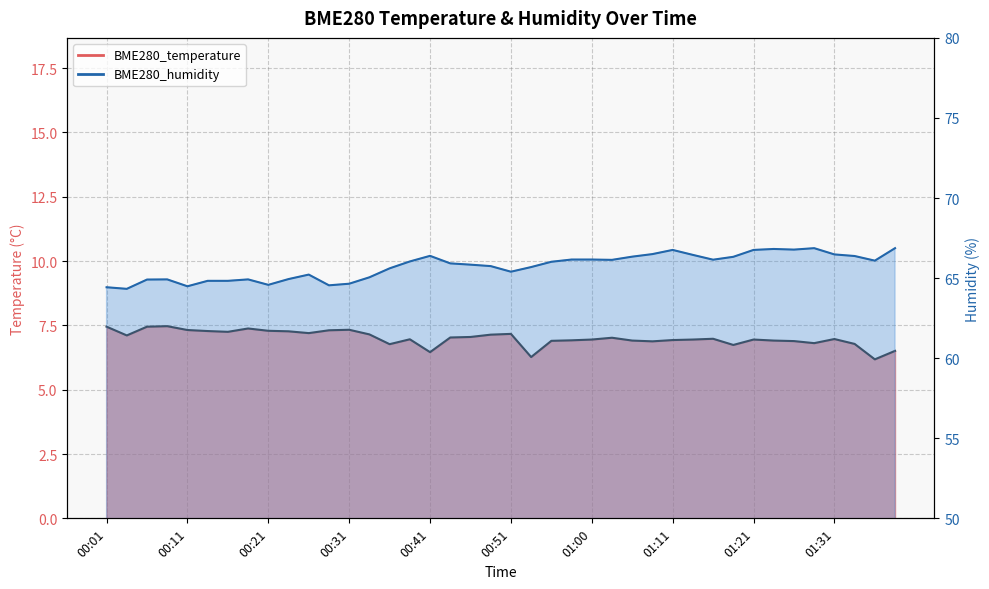

Rank the categories by BME280_humidity value from highest to lowest.

01:28, 01:38, 01:23, 01:26, 01:11, 01:21, 01:08, 01:31, 01:13, 00:41, 01:33, 01:06, 01:18, 00:58, 01:00, 01:16, 01:03, 01:36, 00:38, 00:55, 00:43, 00:46, 00:48, 00:53, 00:36, 00:51, 00:26, 00:33, 00:23, 00:08, 00:18, 00:06, 00:13, 00:16, 00:31, 00:21, 00:28, 00:11, 00:01, 00:03